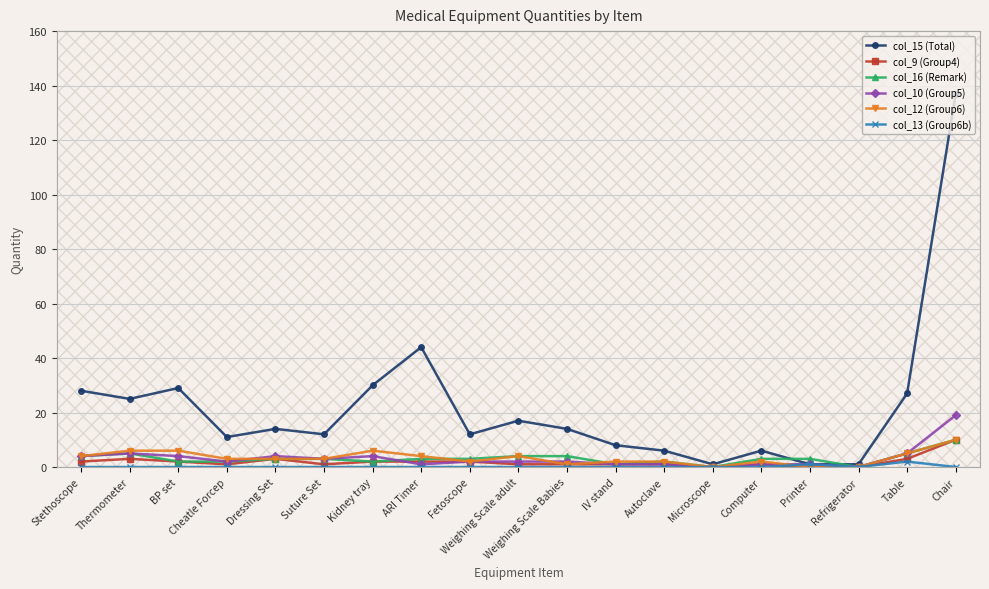

Reading left to right, extract all data points from this chart.

col_15 (Total): Stethoscope=28	Thermometer=25	BP set=29	Cheatle Forcep=11	Dressing Set=14	Suture Set=12	Kidney tray=30	ARI Timer=44	Fetoscope=12	Weighing Scale adult=17	Weighing Scale Babies=14	IV stand=8	Autoclave=6	Microscope=1	Computer=6	Printer=1	Refrigerator=1	Table=27	Chair=137
col_9 (Group4): Stethoscope=2	Thermometer=3	BP set=2	Cheatle Forcep=1	Dressing Set=3	Suture Set=1	Kidney tray=2	ARI Timer=2	Fetoscope=2	Weighing Scale adult=1	Weighing Scale Babies=1	IV stand=1	Autoclave=1	Microscope=0	Computer=1	Printer=0	Refrigerator=0	Table=3	Chair=10
col_16 (Remark): Stethoscope=4	Thermometer=5	BP set=2	Cheatle Forcep=2	Dressing Set=3	Suture Set=3	Kidney tray=2	ARI Timer=3	Fetoscope=3	Weighing Scale adult=4	Weighing Scale Babies=4	IV stand=1	Autoclave=2	Microscope=0	Computer=3	Printer=3	Refrigerator=0	Table=5	Chair=10
col_10 (Group5): Stethoscope=4	Thermometer=5	BP set=4	Cheatle Forcep=2	Dressing Set=4	Suture Set=3	Kidney tray=4	ARI Timer=1	Fetoscope=2	Weighing Scale adult=2	Weighing Scale Babies=2	IV stand=1	Autoclave=1	Microscope=0	Computer=1	Printer=1	Refrigerator=0	Table=5	Chair=19
col_12 (Group6): Stethoscope=4	Thermometer=6	BP set=6	Cheatle Forcep=3	Dressing Set=3	Suture Set=3	Kidney tray=6	ARI Timer=4	Fetoscope=2	Weighing Scale adult=4	Weighing Scale Babies=1	IV stand=2	Autoclave=2	Microscope=0	Computer=2	Printer=0	Refrigerator=0	Table=5	Chair=10
col_13 (Group6b): Stethoscope=0	Thermometer=0	BP set=0	Cheatle Forcep=0	Dressing Set=0	Suture Set=0	Kidney tray=0	ARI Timer=0	Fetoscope=0	Weighing Scale adult=0	Weighing Scale Babies=0	IV stand=0	Autoclave=0	Microscope=0	Computer=0	Printer=1	Refrigerator=0	Table=2	Chair=0